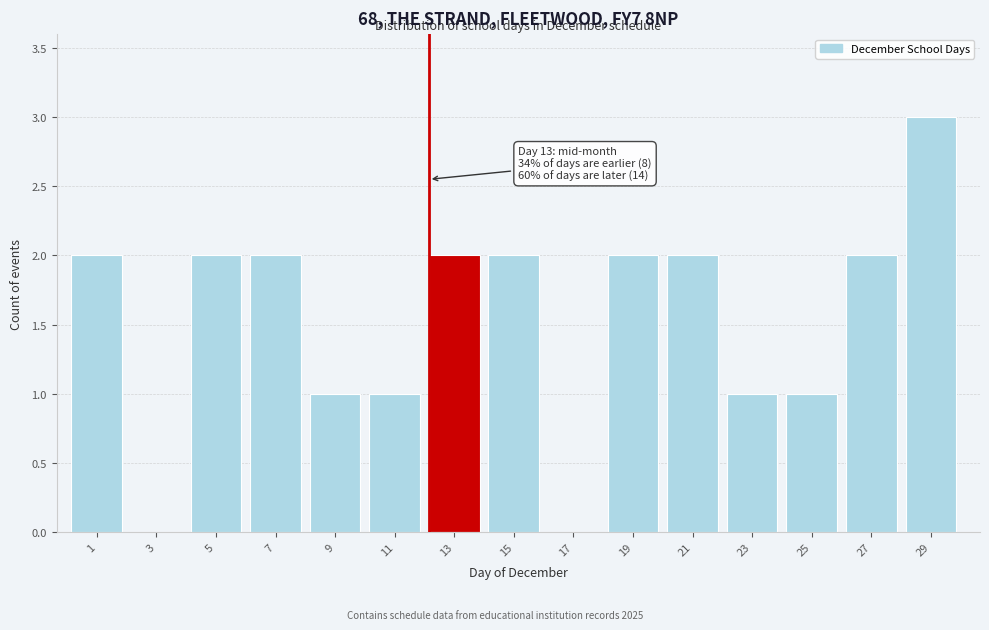

Reading left to right, list all the values displayed in this chart.

1=2	3=0	5=2	7=2	9=1	11=1	13=2	15=2	17=0	19=2	21=2	23=1	25=1	27=2	29=3